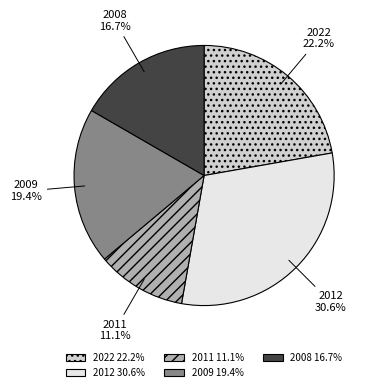

Which category has the smallest portion of the pie?

2011